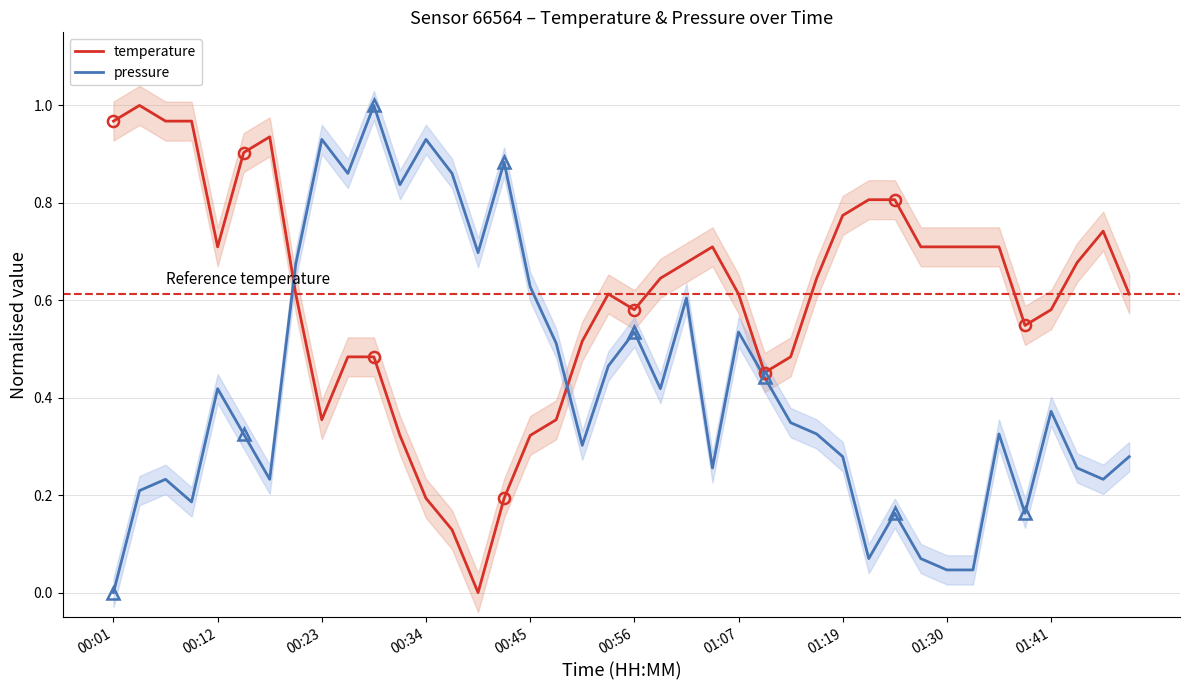

Which series ends up on top after the final intersection of pressure and temperature?

temperature